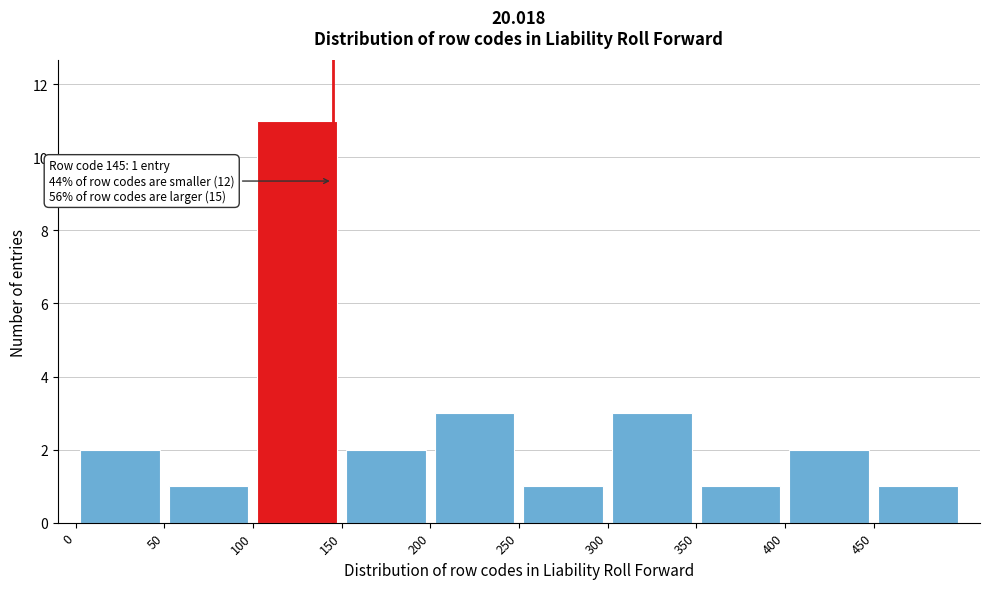

Which range on the x-axis has the tallest bar?

100 to 150